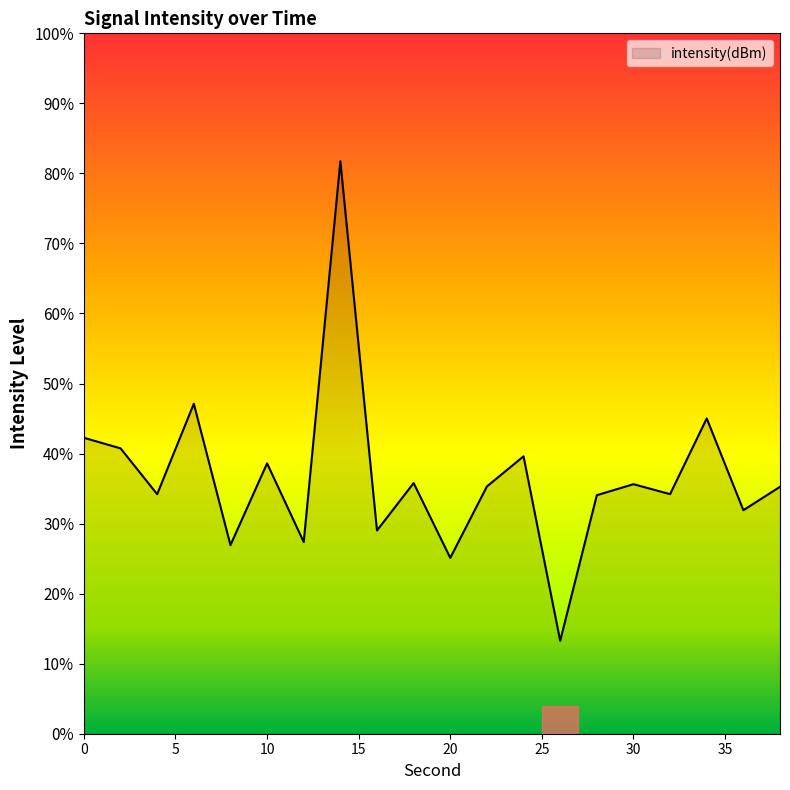

Where is the first local maximum?

6